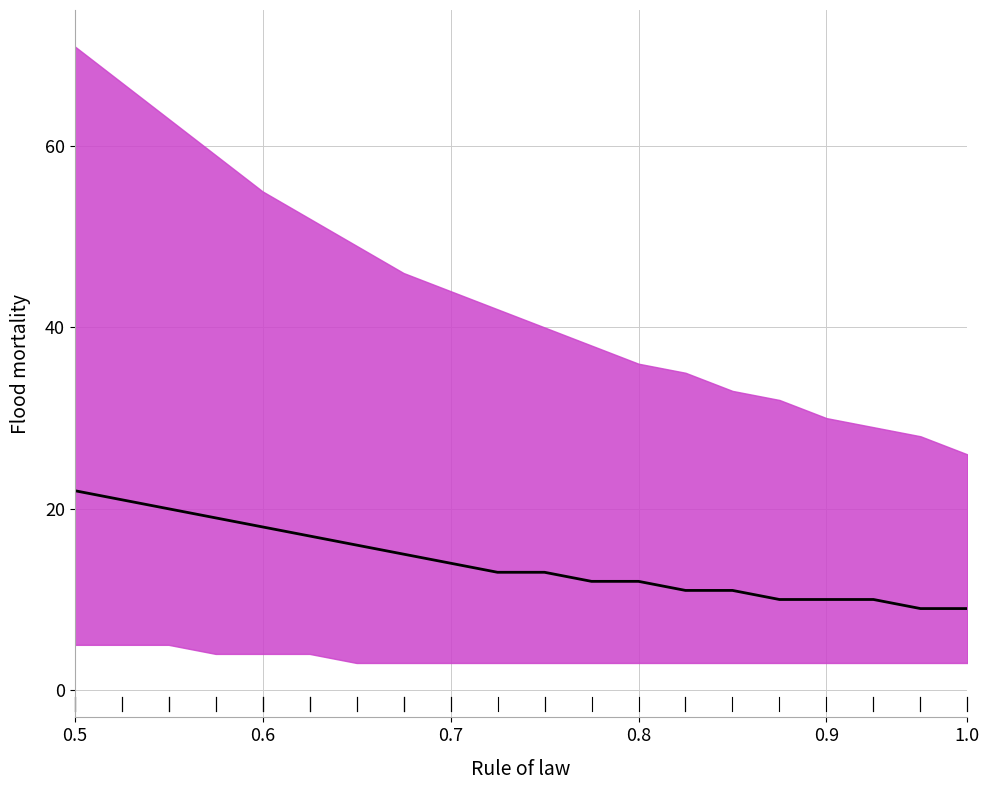

Does the chart have visible grid lines?

Yes